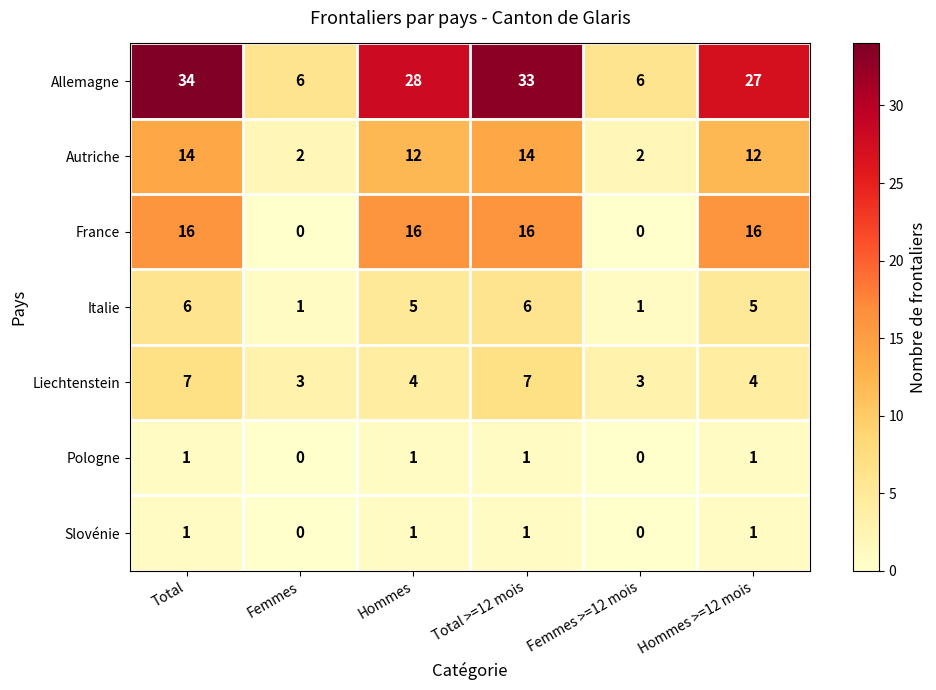

Count the Pologne values in the range 0 to 1.

6